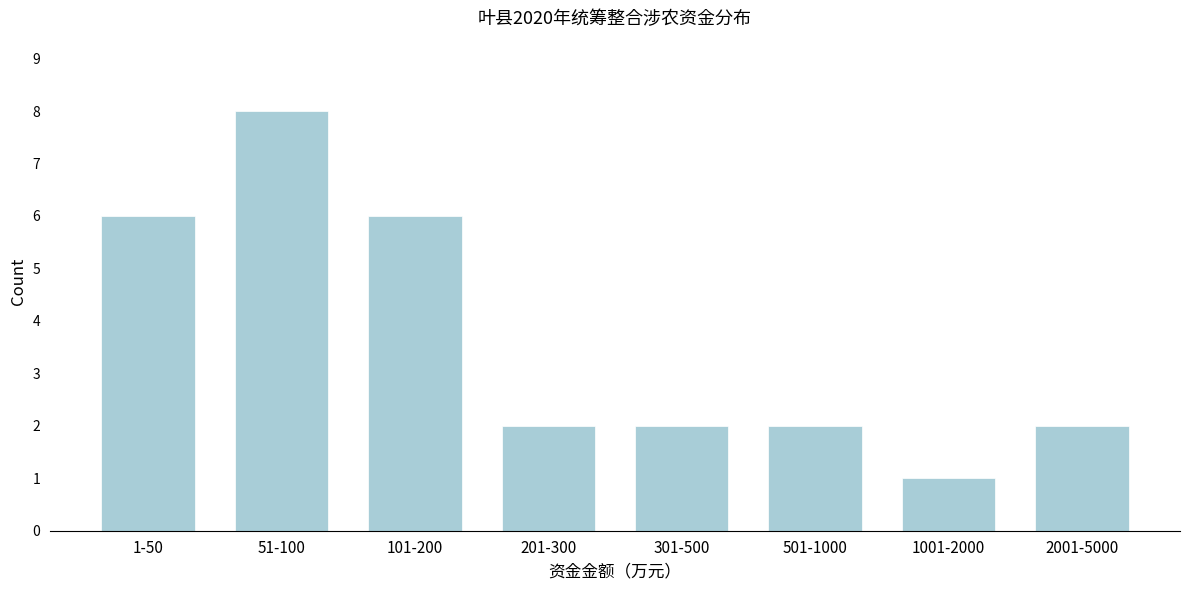

Reading right to left, extract all data points from this chart.

2	1	2	2	2	6	8	6